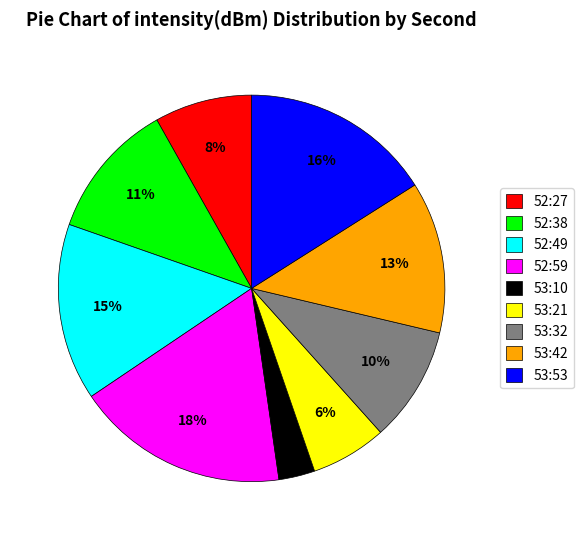

Combined, do 52:27 and 53:21 account for over 50%?

No